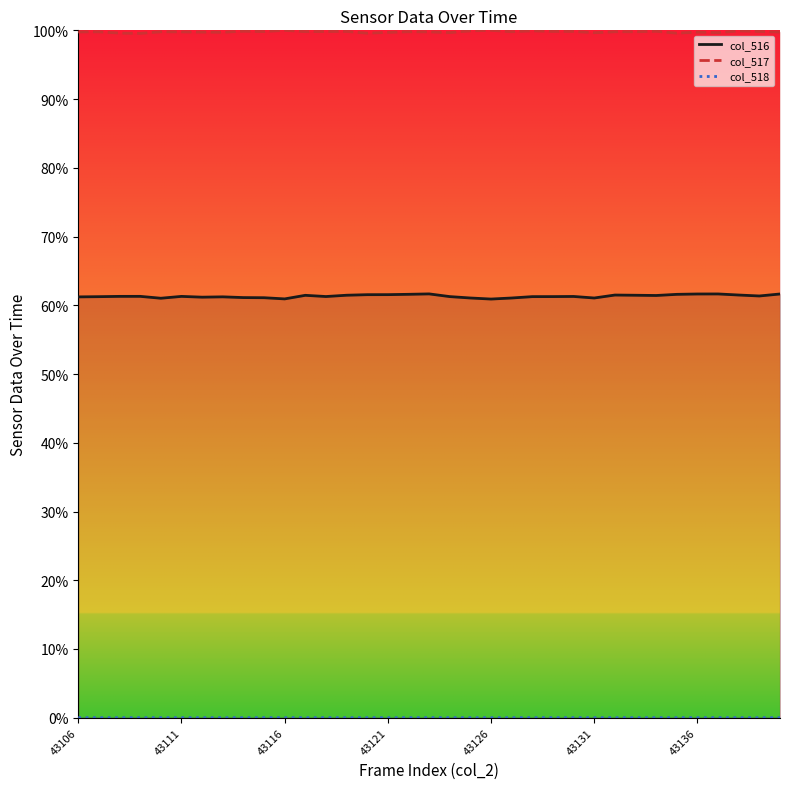

Is it true that col_517 equals 1.3 at 27?

False